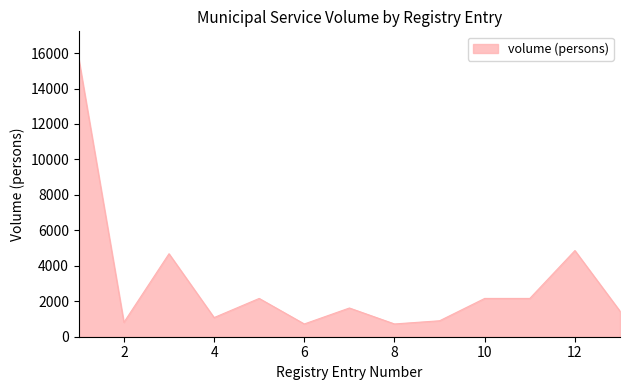

Does the chart display data point markers on the line(s)?

No